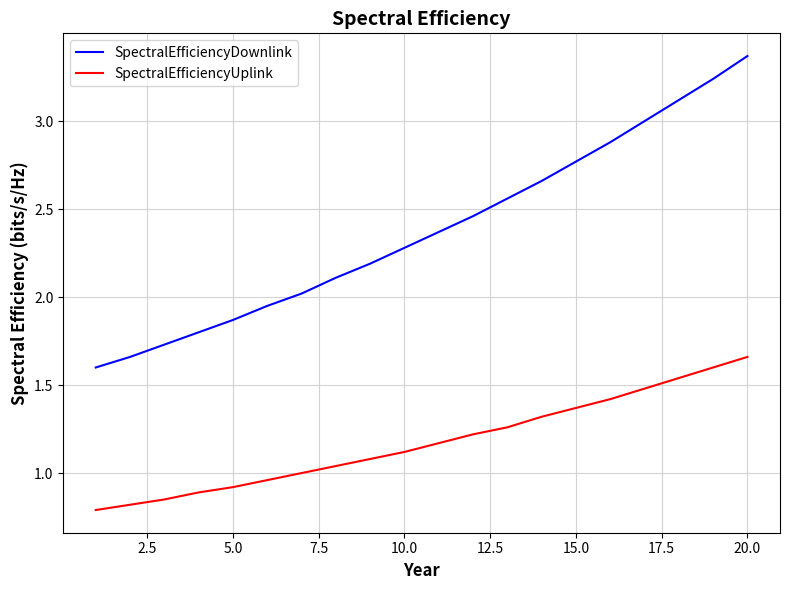

List the series in order of their overall mean, lowest first.

SpectralEfficiencyUplink, SpectralEfficiencyDownlink